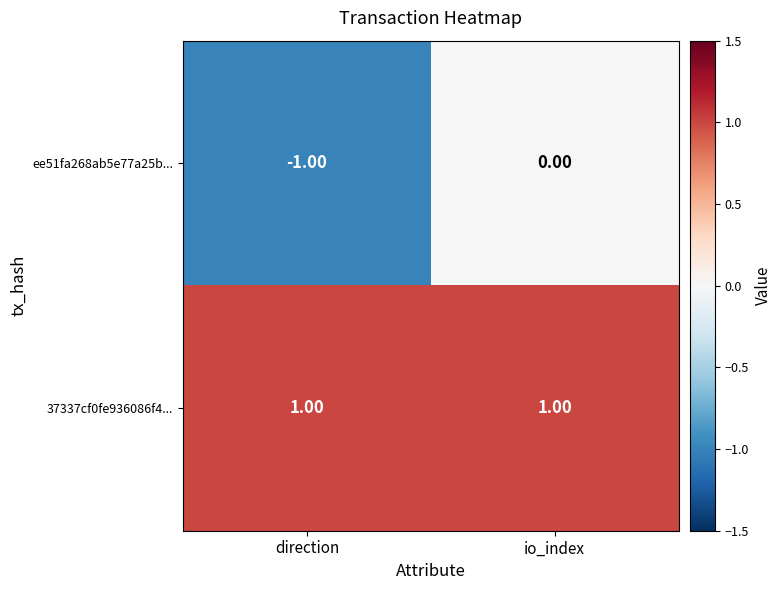

Which series has the largest total across all categories?

37337cf0fe936086f4...